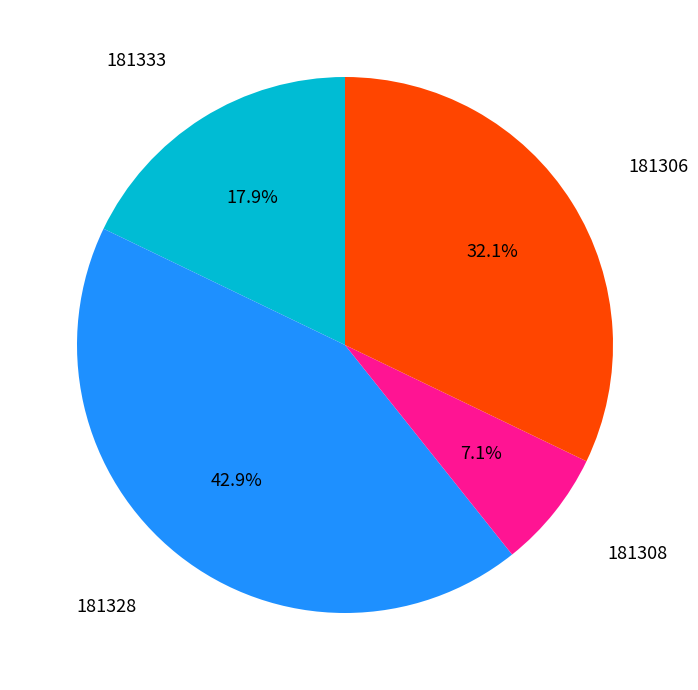

To the nearest percent, what is the average slice percentage?

25%